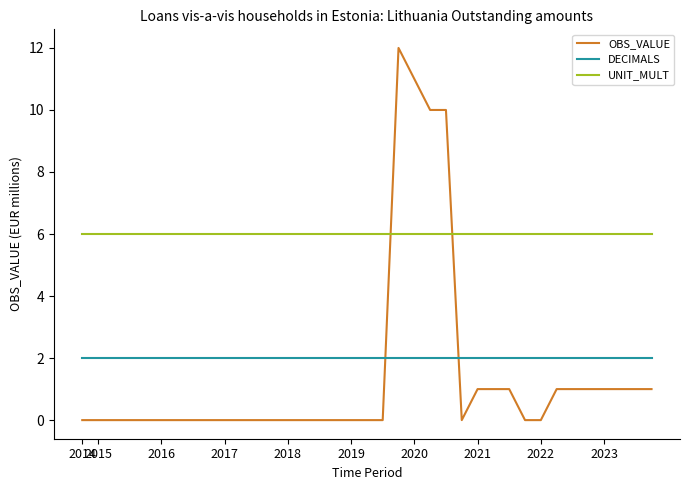

Which series has the largest total across all categories?

UNIT_MULT